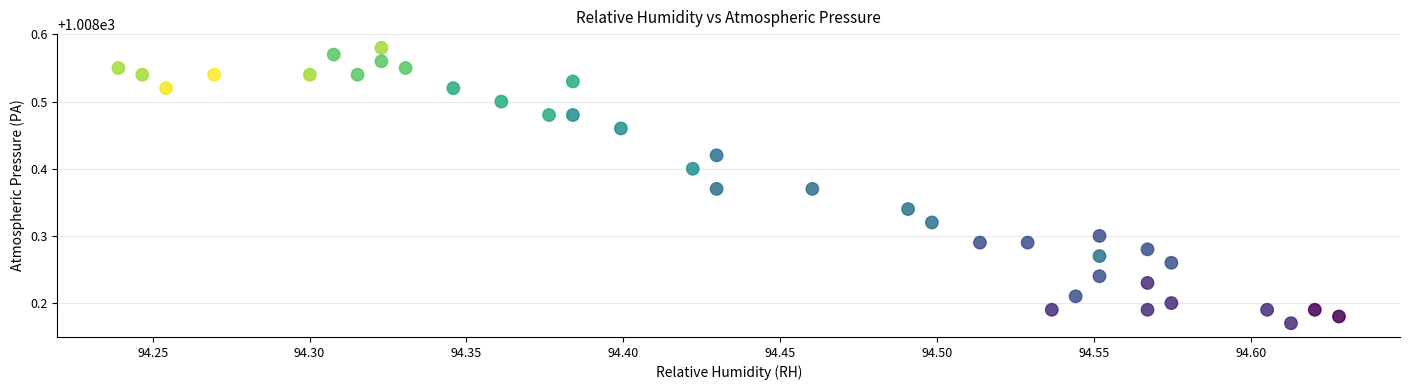

What is the range of Y values (max minus min)?

0.4